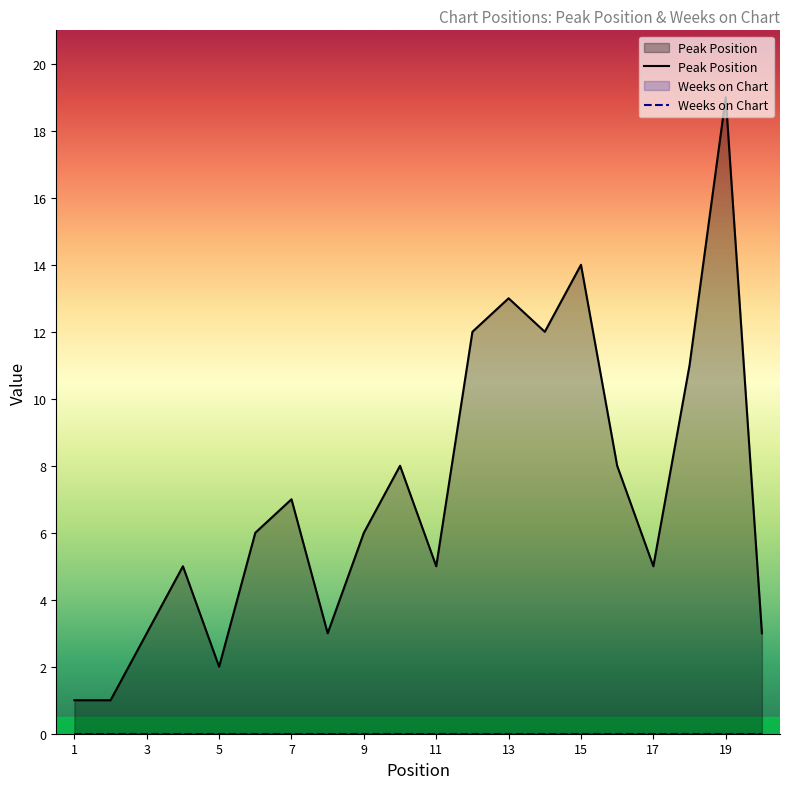

At which label does the data first exceed 6?

7